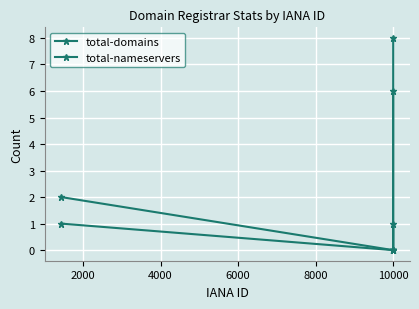

How many series are shown in this chart?

2